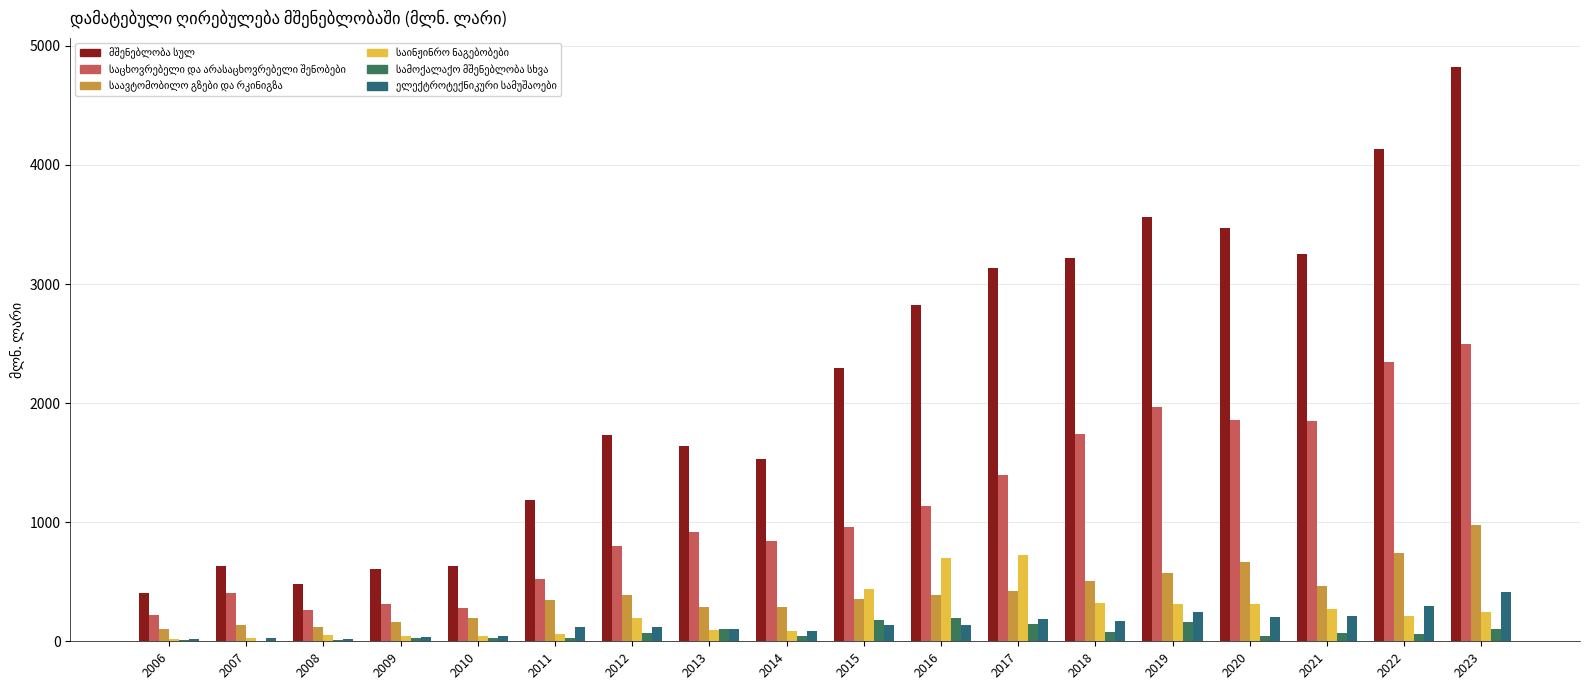

How many distinct data groups are displayed?

6